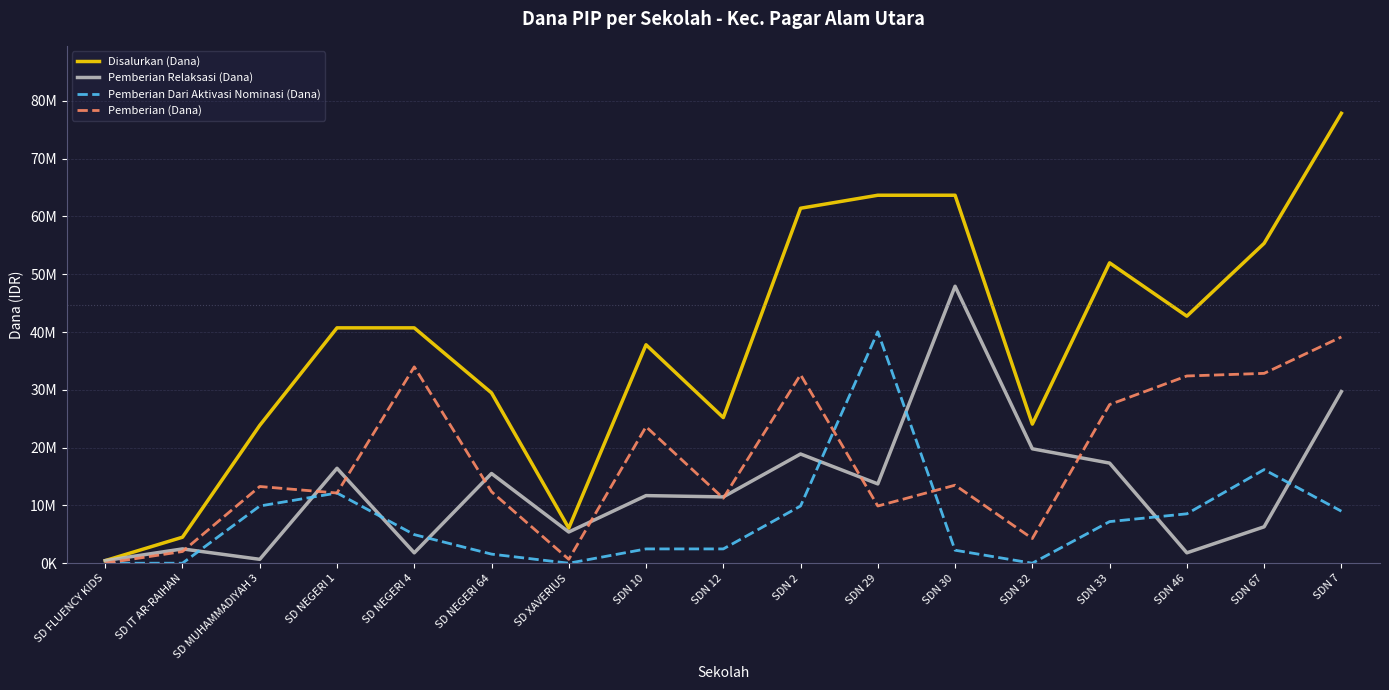

True or false: Pemberian Dari Aktivasi Nominasi (Dana) and Pemberian (Dana) cross at least once.

True